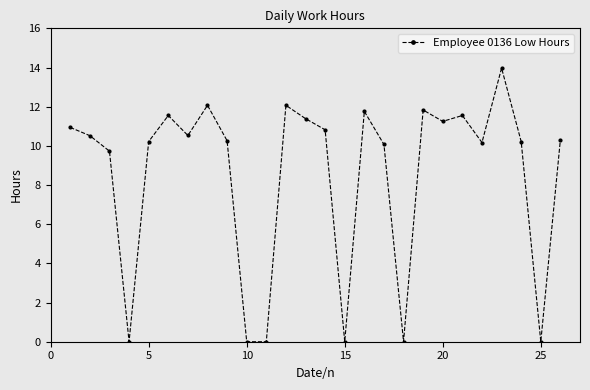

What is the value of the 13th point from the left?

11.4